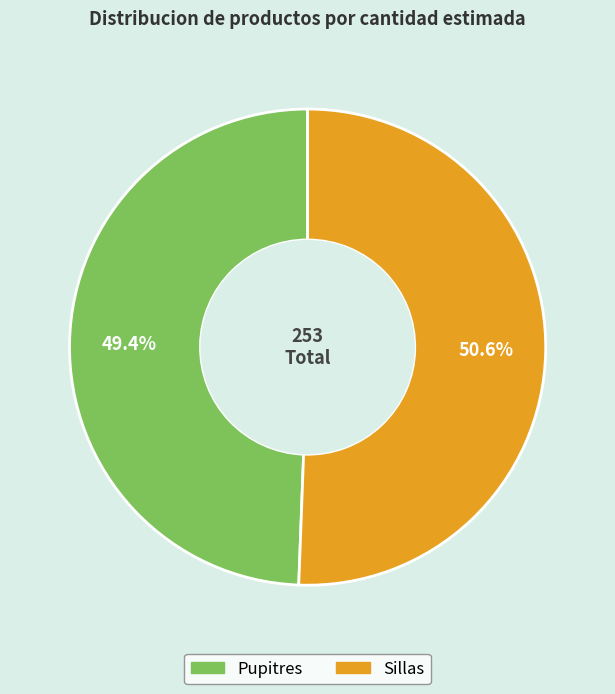

Rank the categories by value from lowest to highest.

Pupitres, Sillas